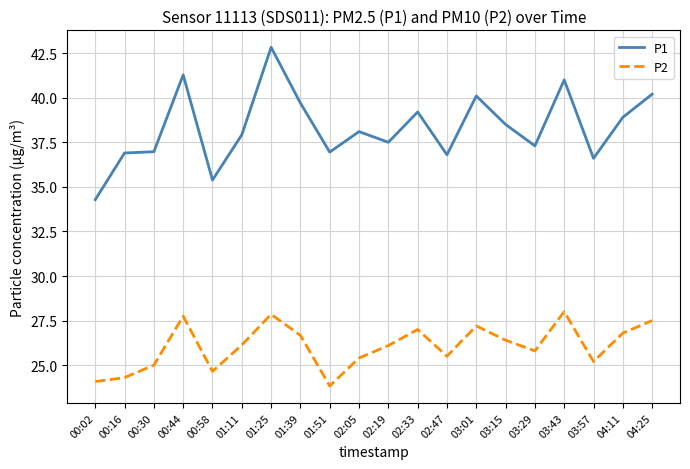

What is the approximate value of P1 at 04:11?

38.9